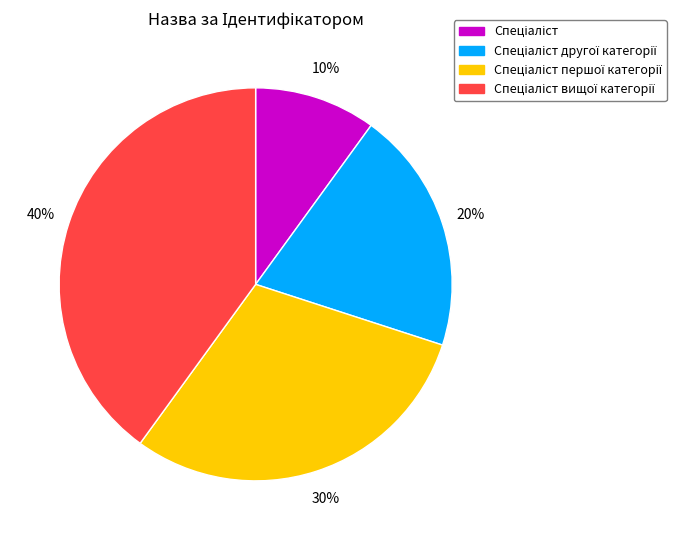

To the nearest percent, what is the average slice percentage?

25%